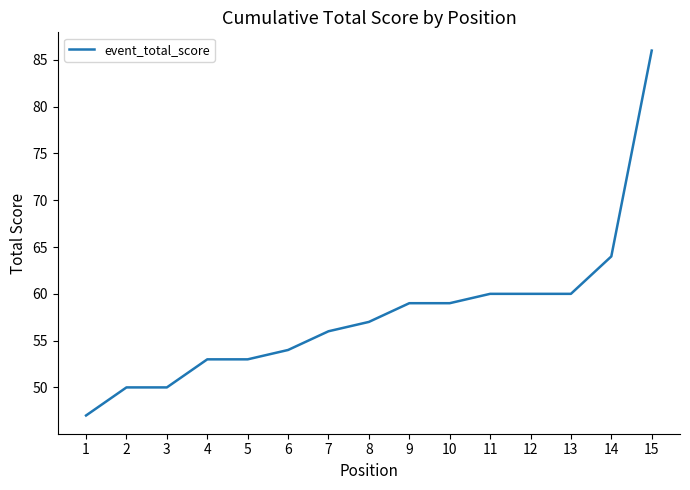

What is the change in value from 8 to 14?

+7